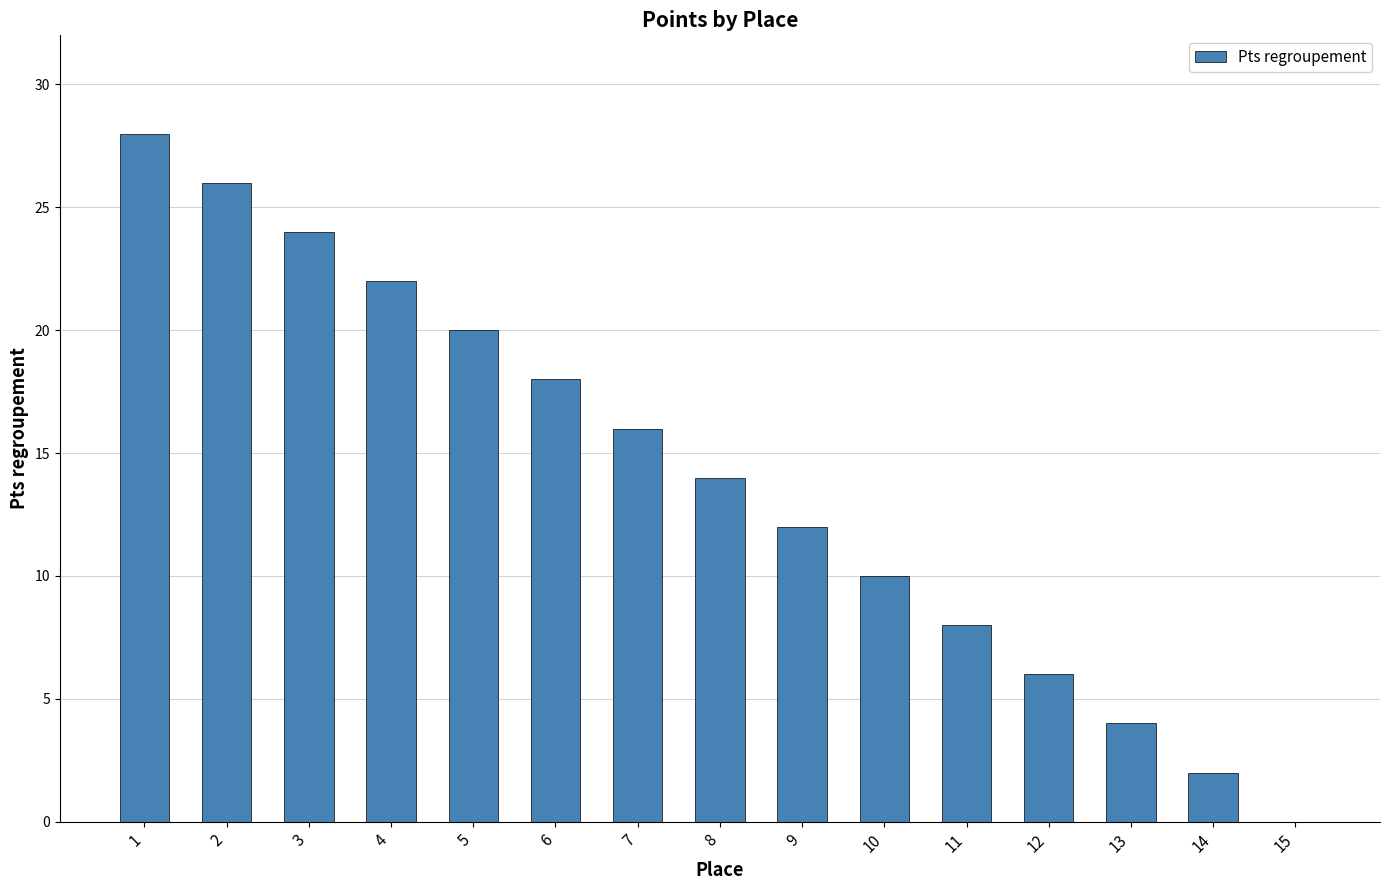

What is the maximum value shown in the chart?

28